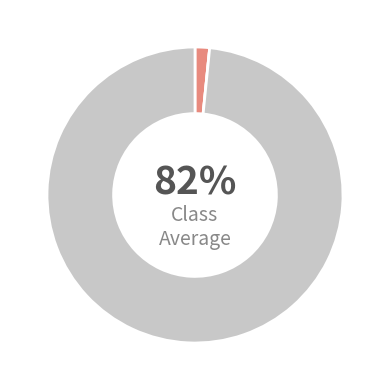

To the nearest percent, what portion does Non-categorized Words represent?

98%